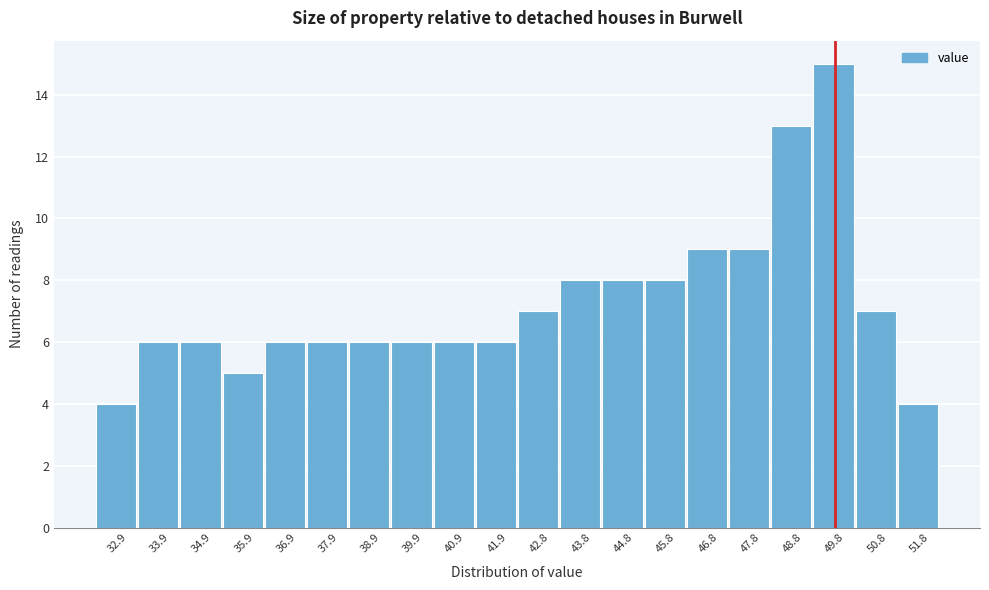

Reading left to right, list every bar in this chart as the range it spans on the x-axis followed by its height. Neither the bar edges nor the heights are printed on the chart, so give them approximately, as read against the axes.

32.4 to 33.4: 4
33.4 to 34.4: 6
34.4 to 35.4: 6
35.4 to 36.4: 5
36.4 to 37.4: 6
37.4 to 38.4: 6
38.4 to 39.4: 6
39.4 to 40.4: 6
40.4 to 41.4: 6
41.4 to 42.4: 6
42.4 to 43.3: 7
43.3 to 44.3: 8
44.3 to 45.3: 8
45.3 to 46.3: 8
46.3 to 47.3: 9
47.3 to 48.3: 9
48.3 to 49.3: 13
49.3 to 50.3: 15
50.3 to 51.3: 7
51.3 to 52.3: 4